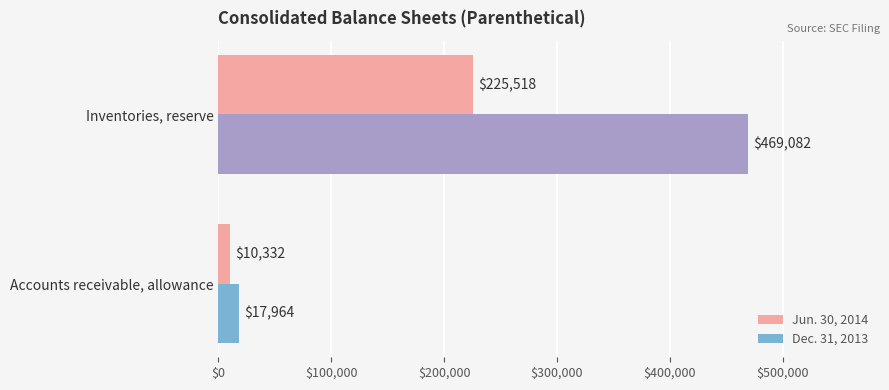

Which series has the widest spread of values?

Dec. 31, 2013